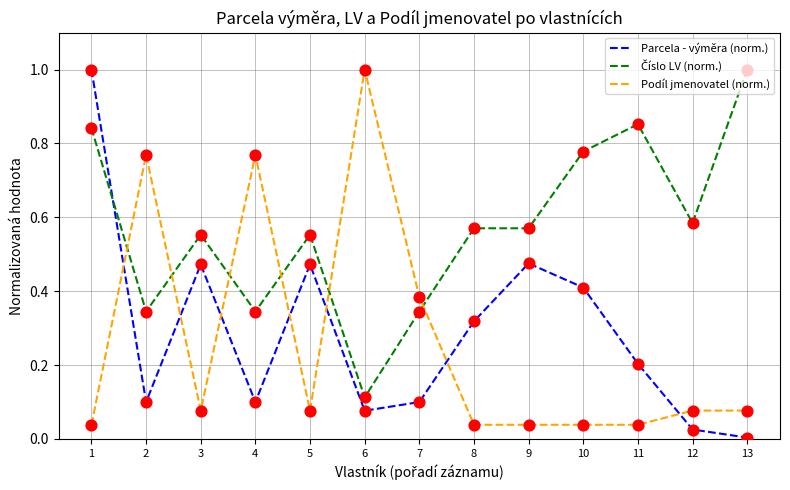

At which category is the sum across all series the highest?

1